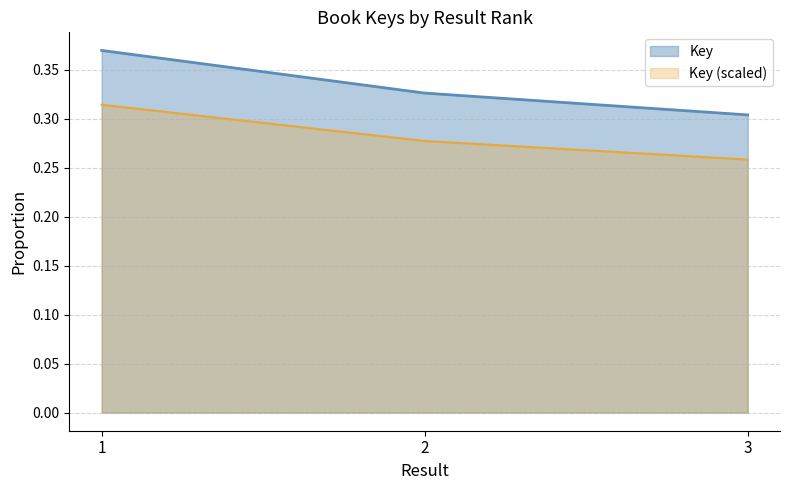

Which label corresponds to the largest value in the chart?

1